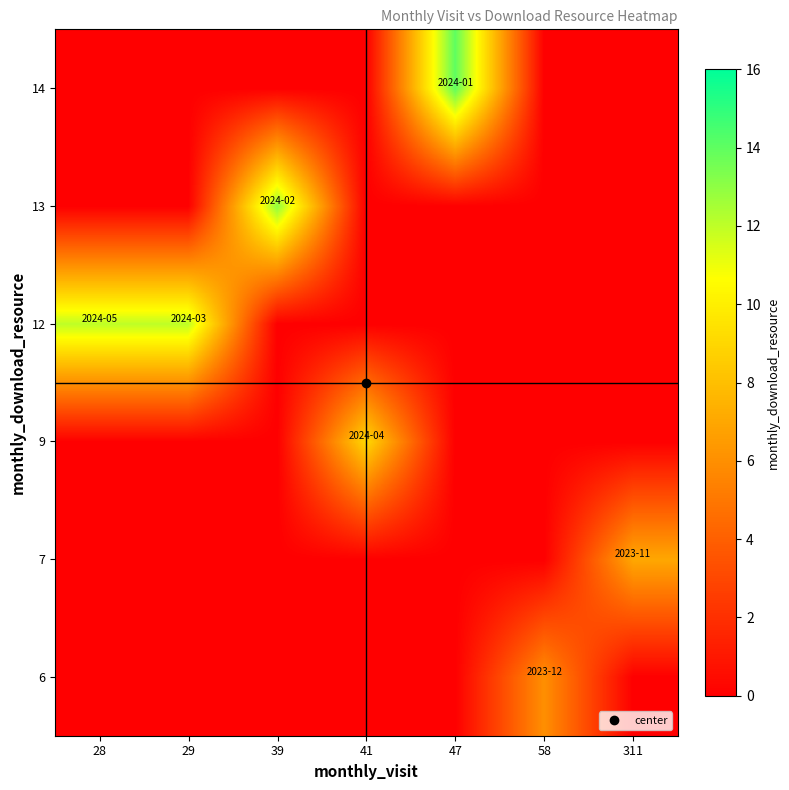

Reading right to left, extract all data points from this chart.

6: 311=0	58=6	47=0	41=0	39=0	29=0	28=0
7: 311=7	58=0	47=0	41=0	39=0	29=0	28=0
9: 311=0	58=0	47=0	41=9	39=0	29=0	28=0
12: 311=0	58=0	47=0	41=0	39=0	29=12	28=12
13: 311=0	58=0	47=0	41=0	39=13	29=0	28=0
14: 311=0	58=0	47=14	41=0	39=0	29=0	28=0